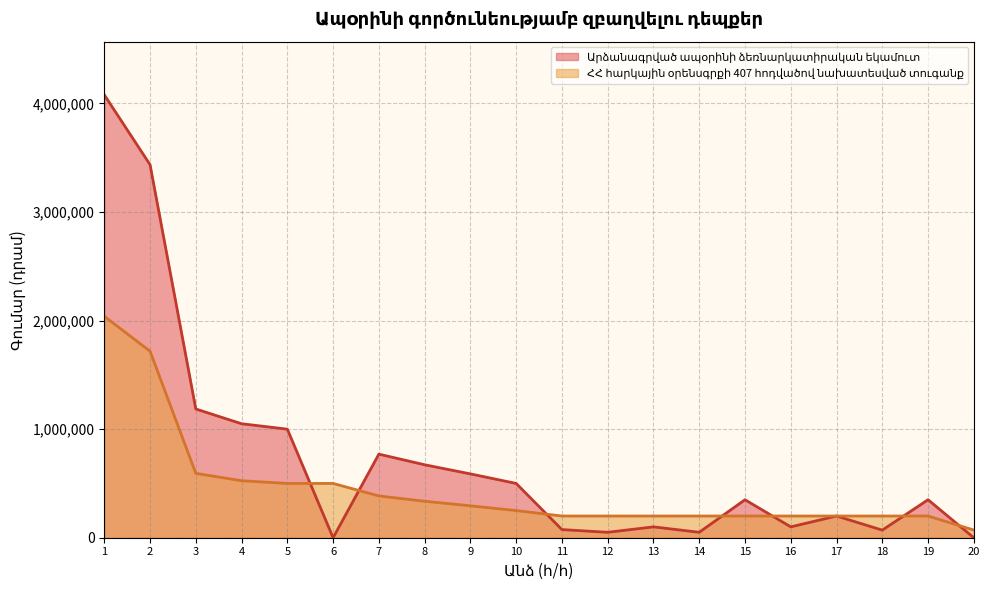

What is the value of the Արձանագրված ապօրինի ձեռնարկատիրական եկամուտ point at the 4th from the left?

1050000